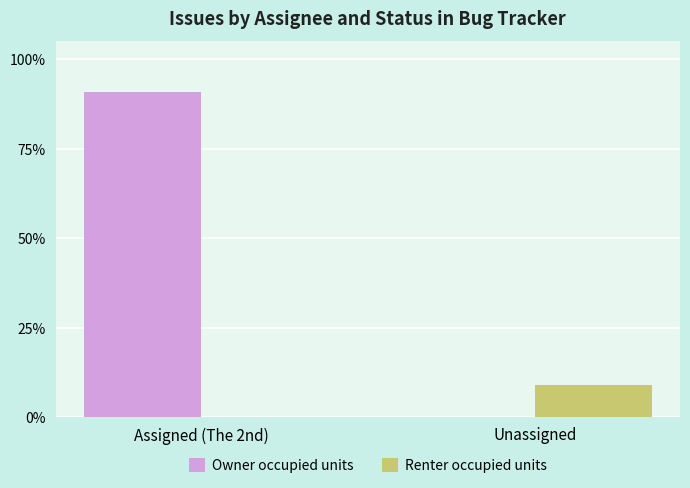

Are the bars horizontal?

No